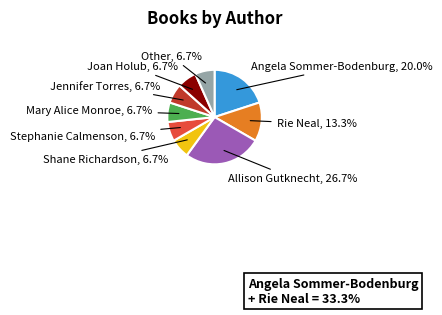

Combined, do Allison Gutknecht and Angela Sommer-Bodenburg account for over 50%?

No